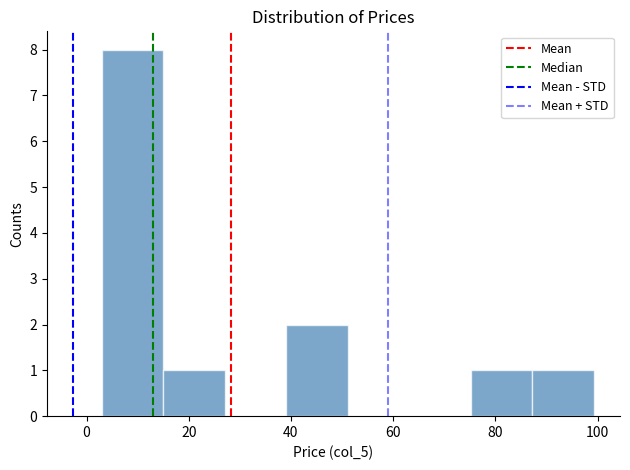

Reading left to right, list every bar in this chart as the range it spans on the x-axis followed by its height. Neither the bar edges nor the heights are printed on the chart, so give them approximately, as read against the axes.

4 to 16: 8
16 to 28: 1
28 to 40: 0
40 to 52: 2
52 to 64: 0
64 to 76: 0
76 to 88: 1
88 to 100: 1